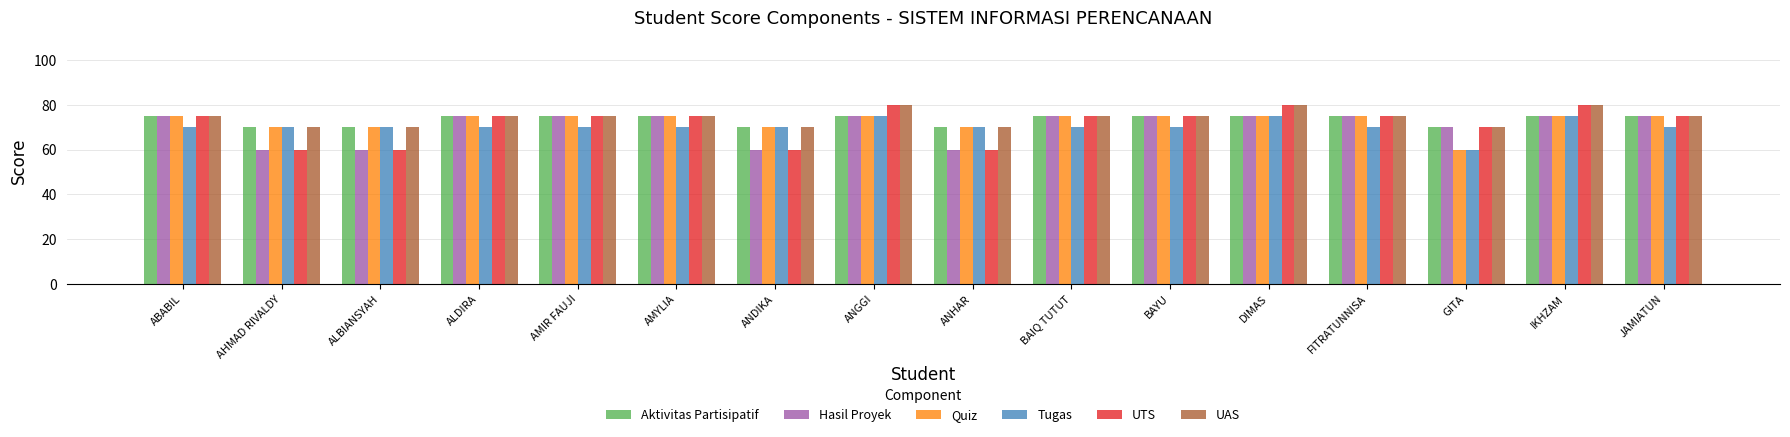

At which label is Hasil Proyek closest to 67?

GITA